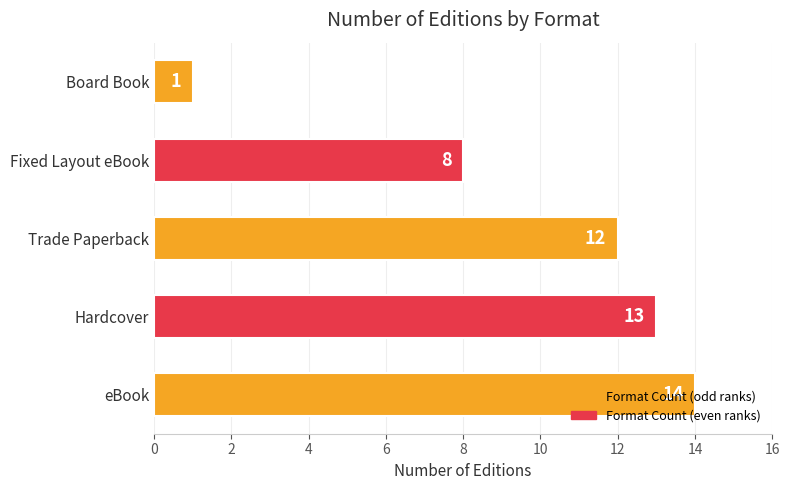

What is the average value?

10